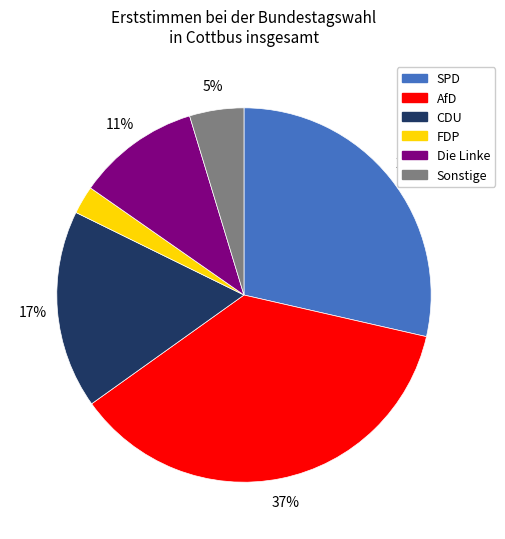

The Die Linke slice represents 5% of the pie. True or false?

False